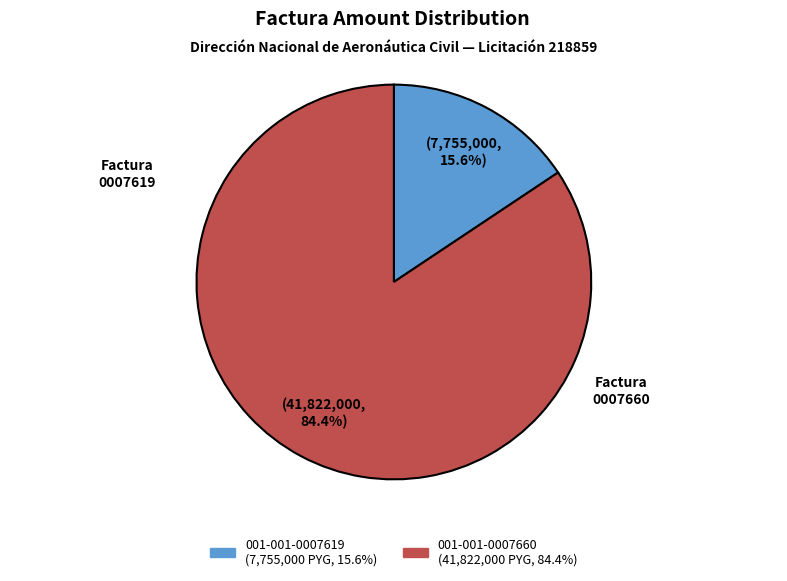

What is the majority slice?

001-001-0007660